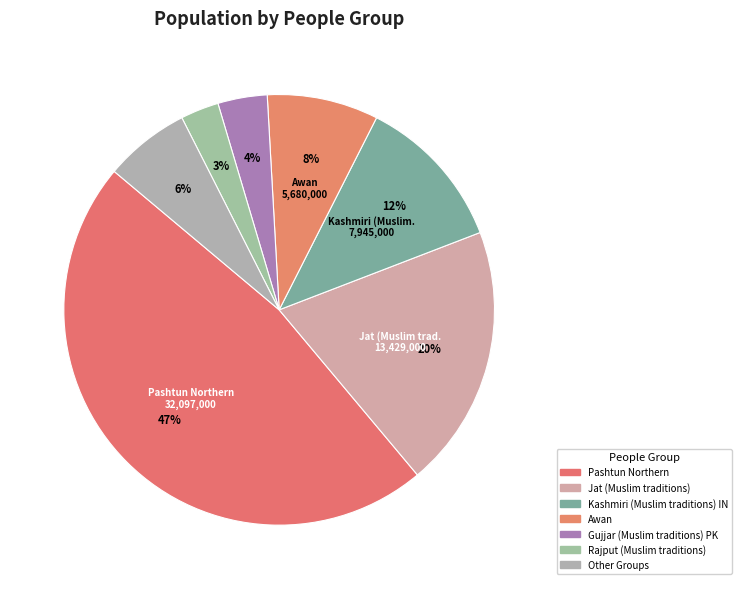

Which slice is the smallest?

Rajput (Muslim traditions)